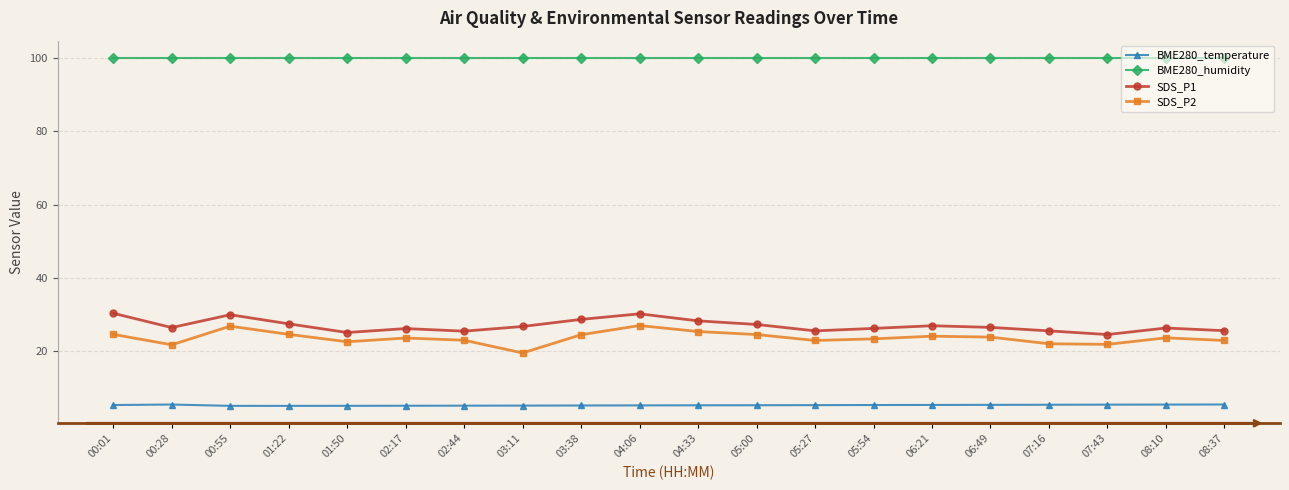

At 00:28, list the series in order from largest to smallest.

BME280_humidity, SDS_P1, SDS_P2, BME280_temperature